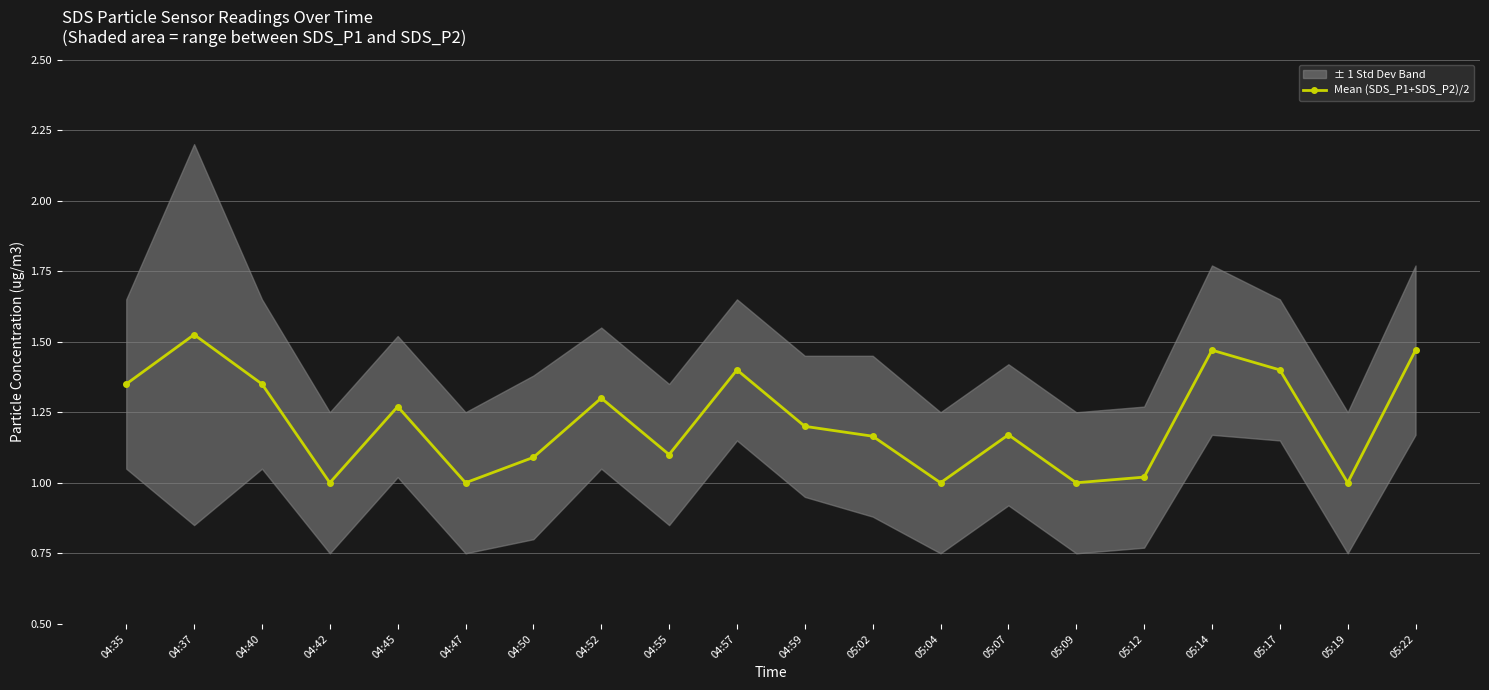

What is the value of the 15th point from the left?

1.0